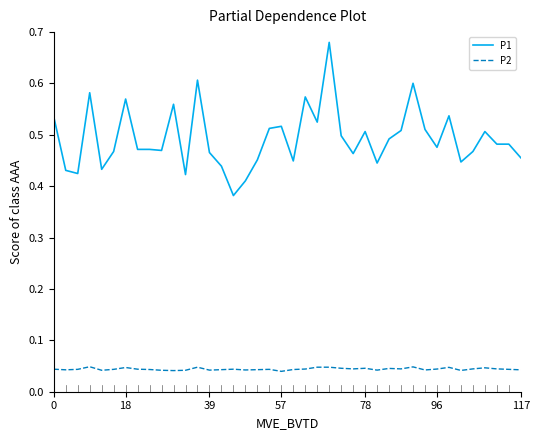

Rank the series by their average value, from highest to lowest.

P1, P2